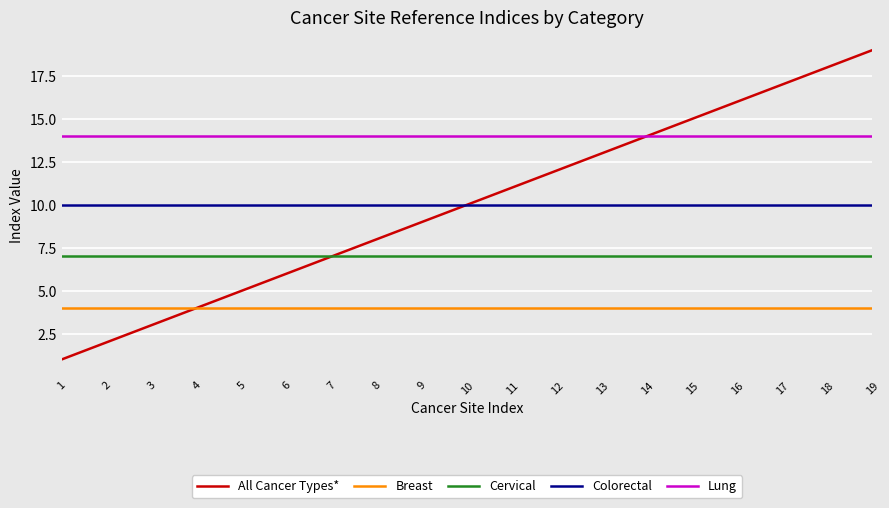

What is the average value of the Cervical series?

7